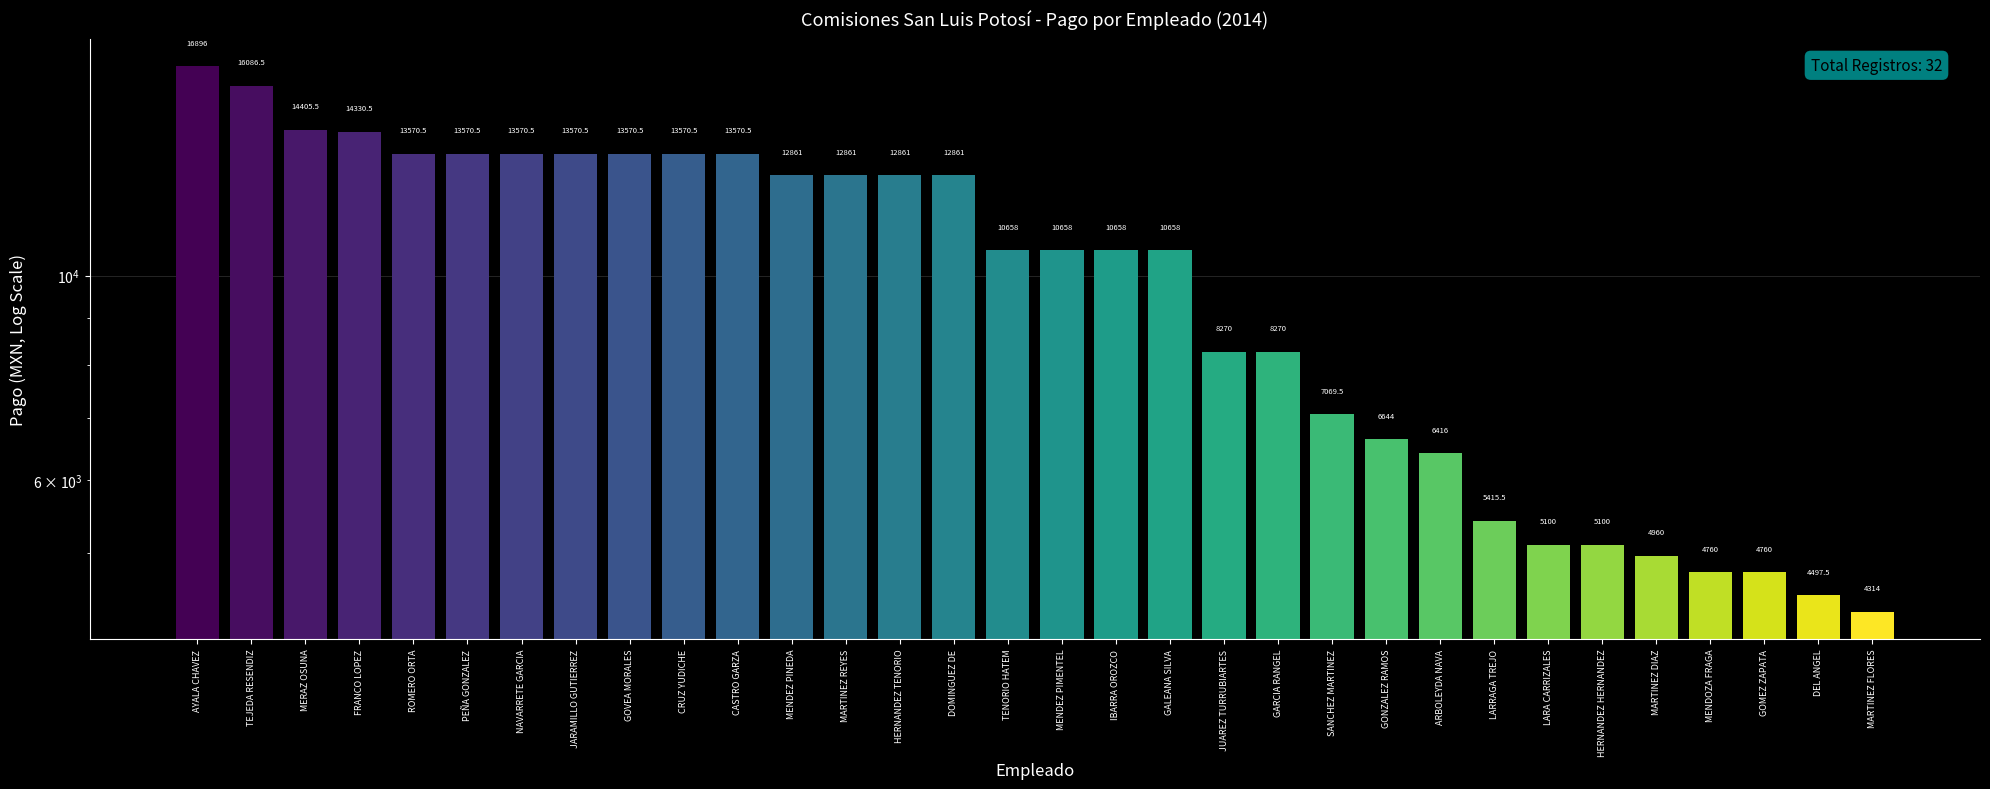

What is the smallest value displayed?

4314.0